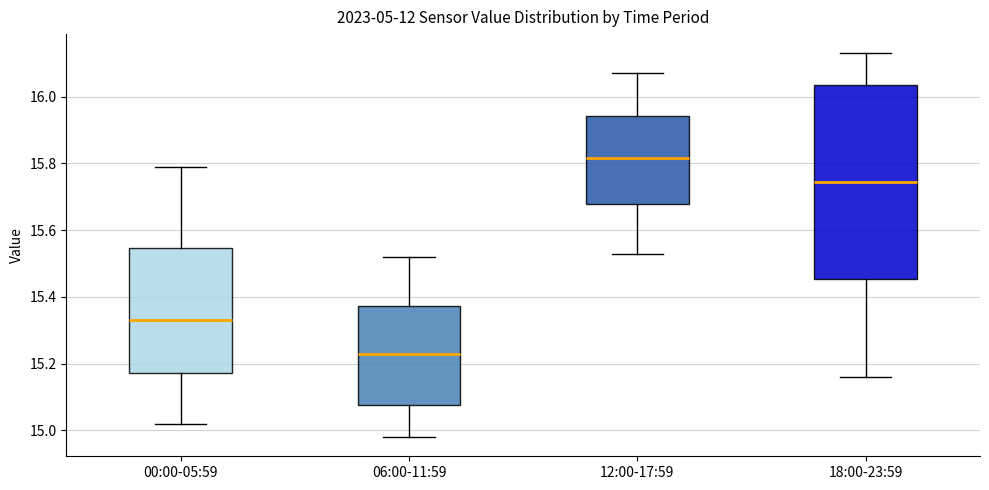

Reading left to right, transcribe this box plot: for each box, give where its median line is, the range the box spans, and where its two whiskers end, as read against the y-axis. The values are not printed on the chart, so give them approximately, as read against the axis.

00:00-05:59: median 15.34, box 15.18 to 15.54, whiskers 15.02 to 15.80
06:00-11:59: median 15.24, box 15.08 to 15.38, whiskers 14.98 to 15.52
12:00-17:59: median 15.82, box 15.68 to 15.94, whiskers 15.54 to 16.08
18:00-23:59: median 15.74, box 15.46 to 16.04, whiskers 15.16 to 16.14